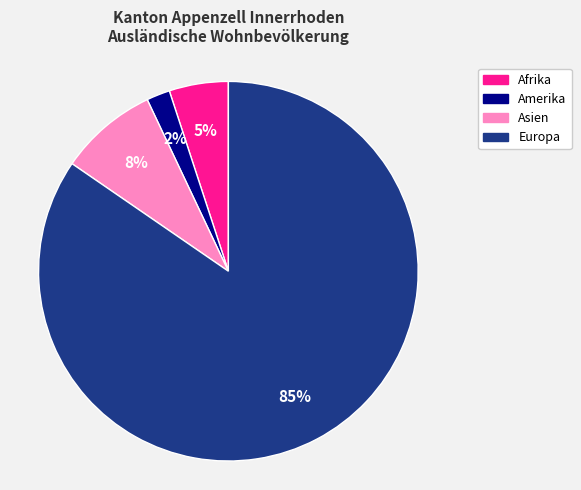

Is it true that Europa is 85% of the pie?

True